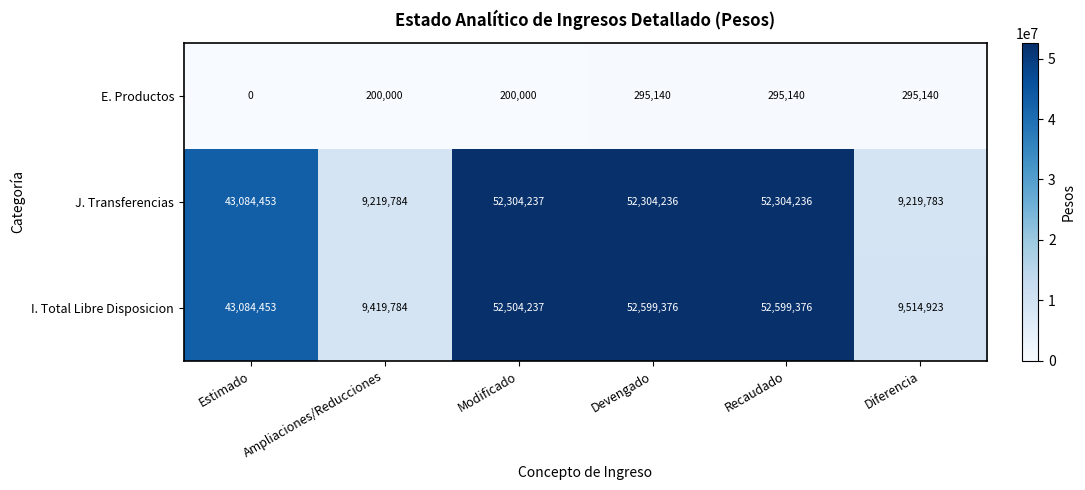

What is the total value across all series at Ampliaciones/Reducciones?

18839568